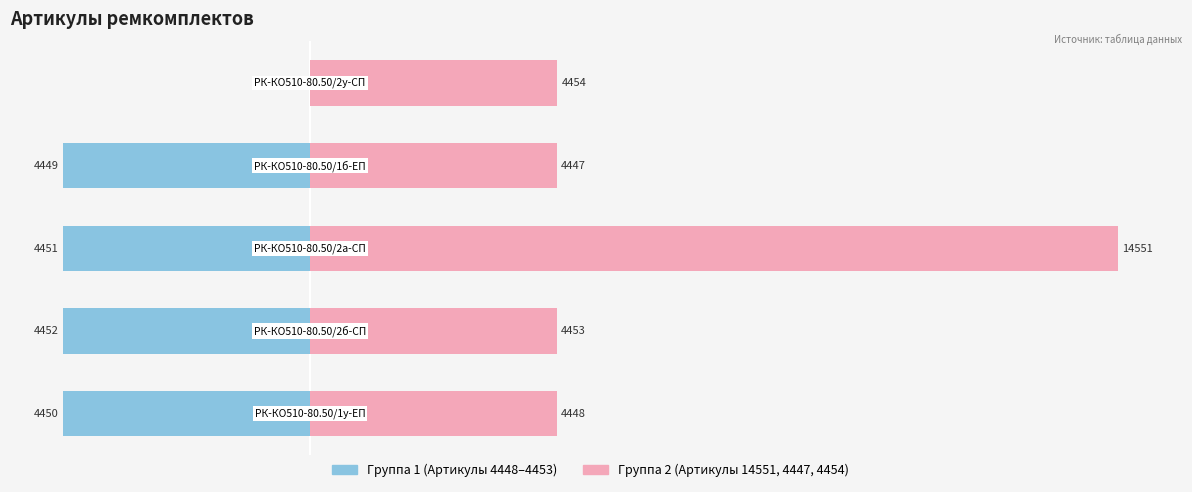

The value of Группа 1 (синяя) at 4 is 0.0. True or false?

True